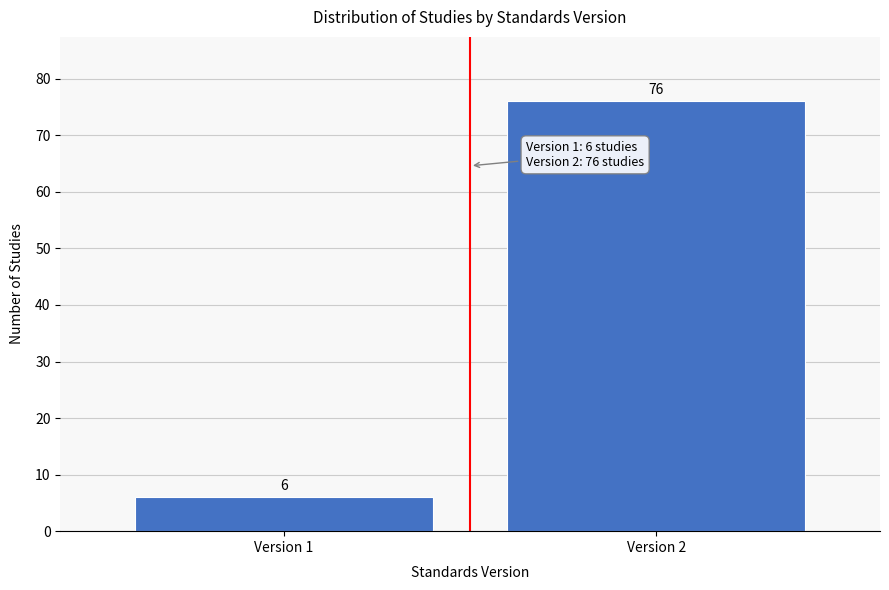

Reading right to left, list all the values displayed in this chart.

Version 2=76	Version 1=6